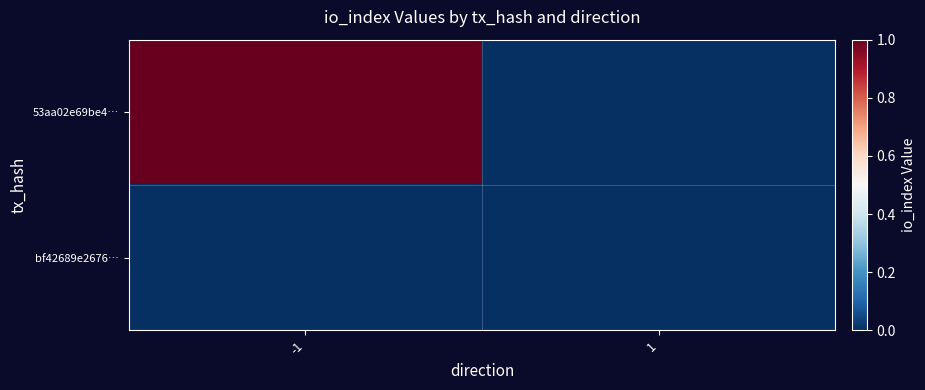

Reading right to left, list all the values displayed in this chart.

53aa02e69be4…: 1=0	-1=1
bf42689e2676…: 1=0	-1=0